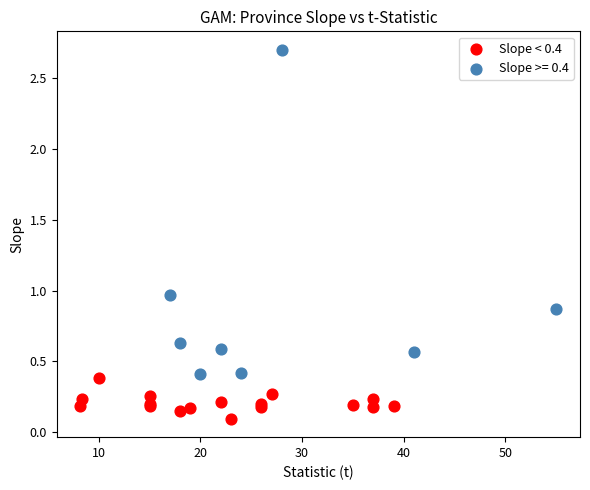

Which series contains the lowest Y value?

Slope < 0.4